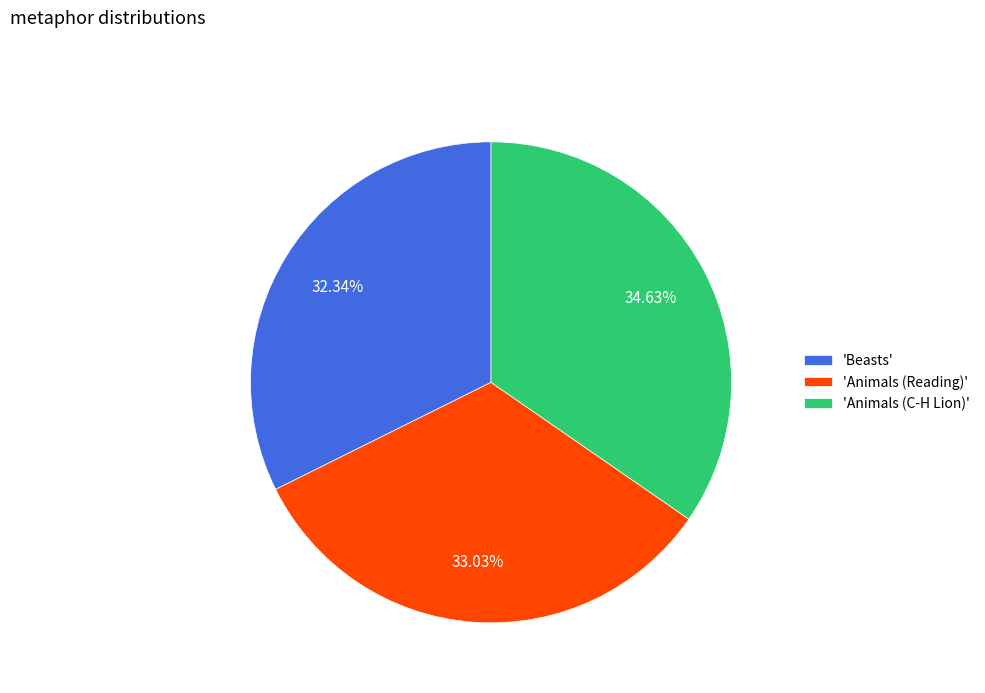

How many slices are in this pie chart?

3